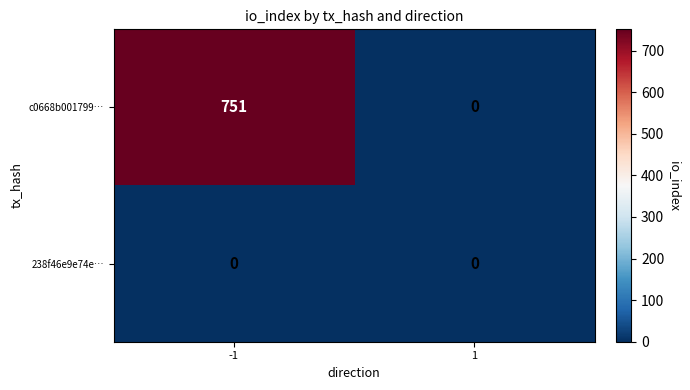

What is the greatest value displayed?

751